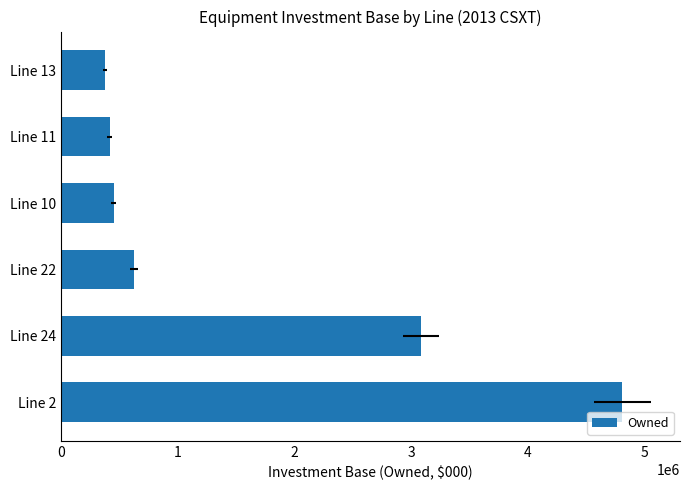

What is the ratio of the value at Line 24 to the value at Line 10?

6.8